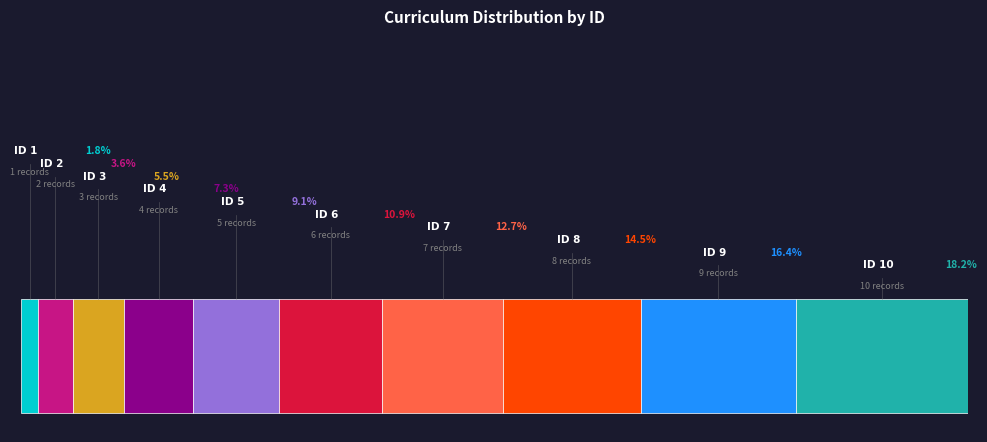

What percentage is the ID 3 slice, to the nearest percent?

5%